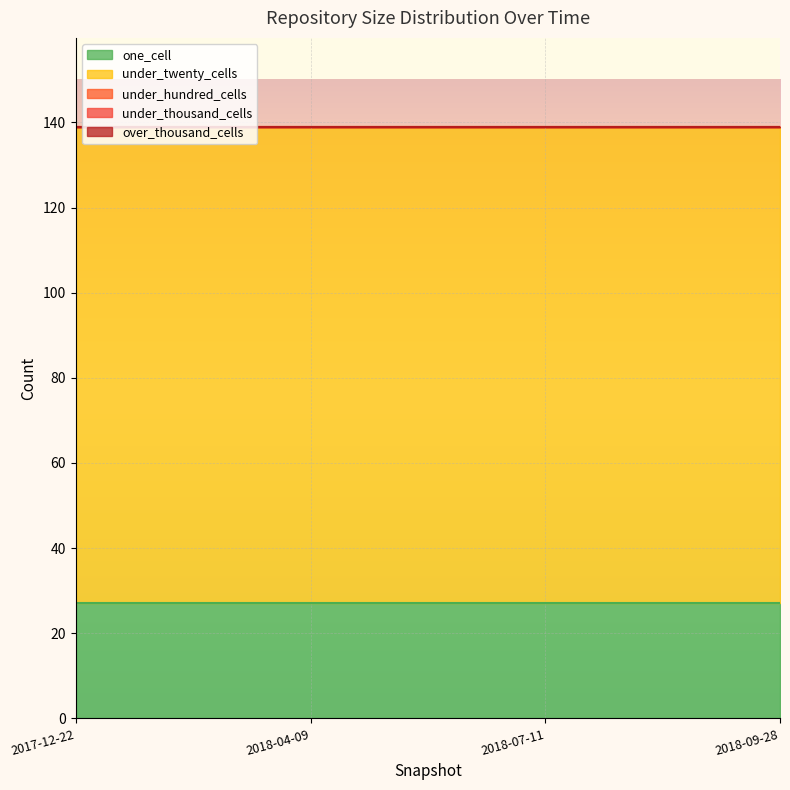

Which label corresponds to the smallest value in the chart?

2017-12-22